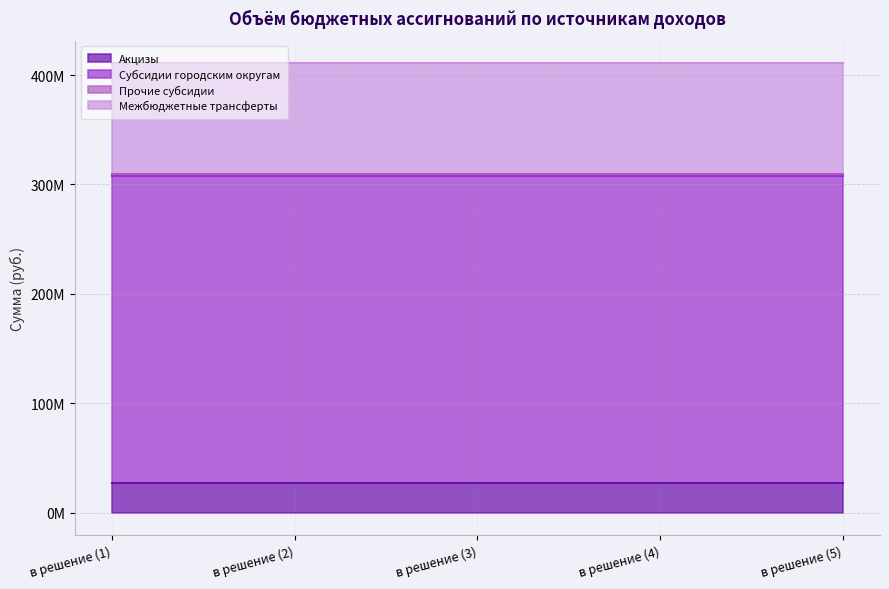

What is the label of the 4th point from the right?

в решение (2)